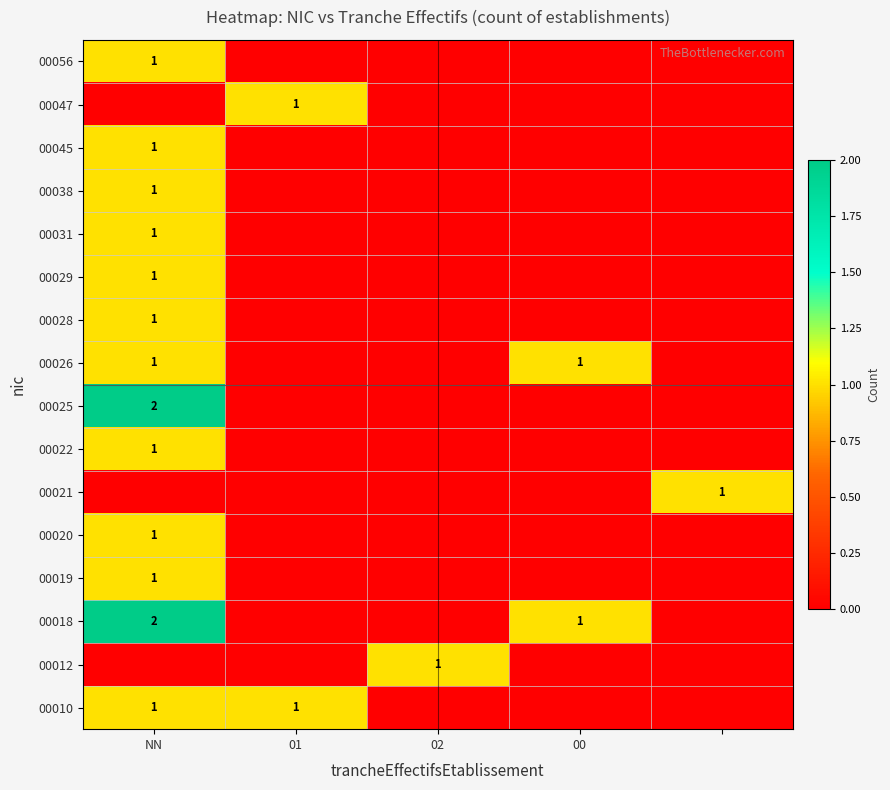

The 00018 series shows 2 at NN. True or false?

True